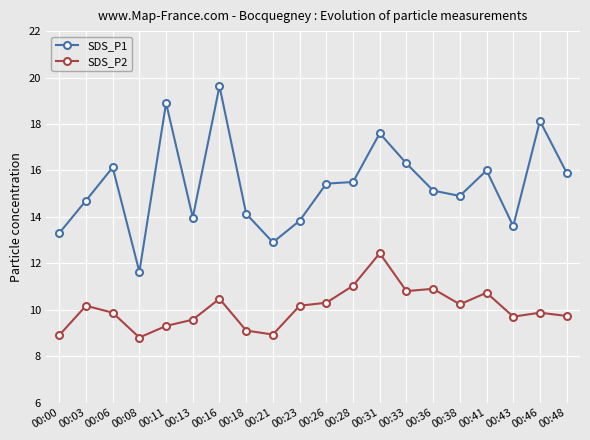

What is the maximum value shown in the chart?

19.6